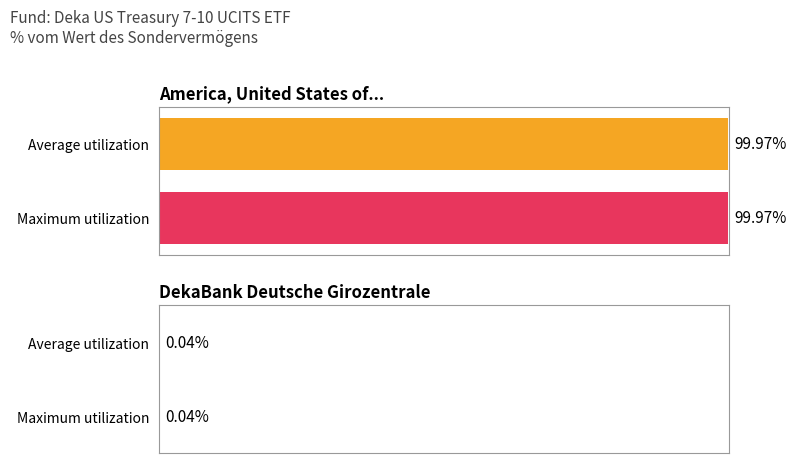

Does the chart contain stacked bars?

No